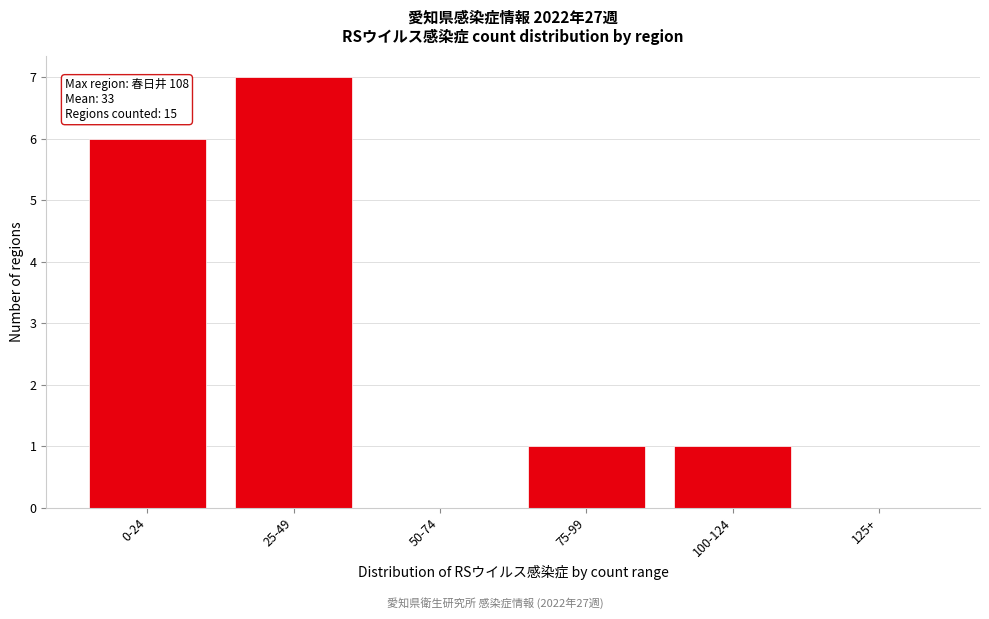

Reading right to left, extract all data points from this chart.

125+=0	100-124=1	75-99=1	50-74=0	25-49=7	0-24=6